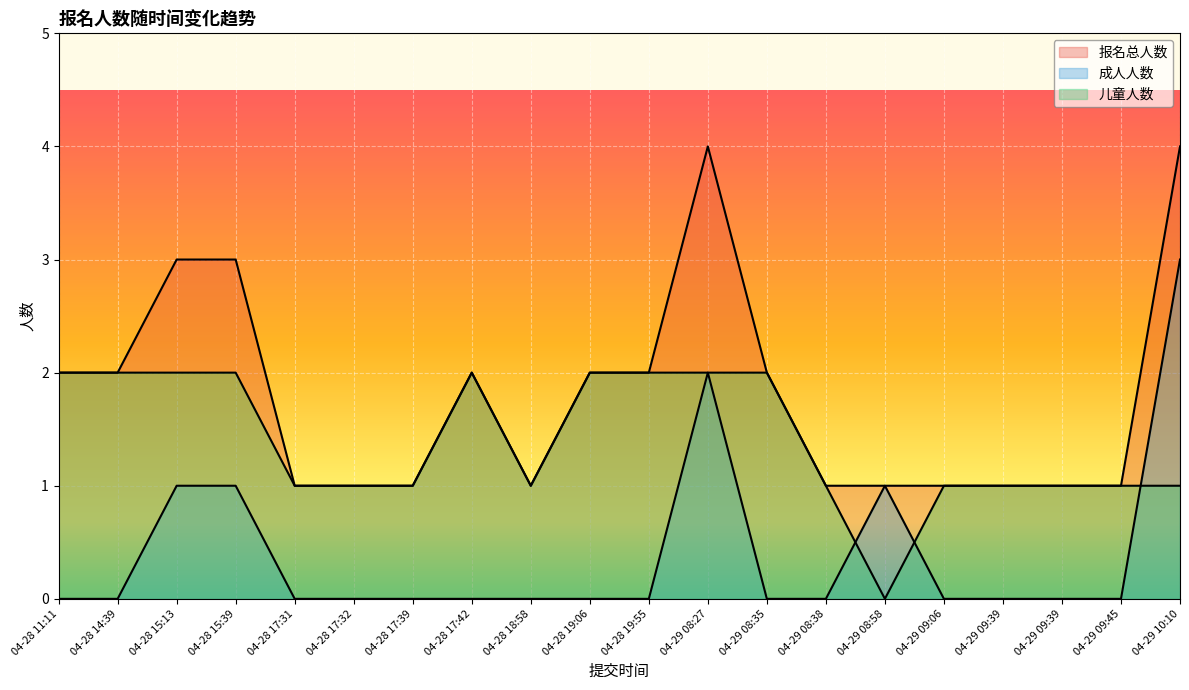

What is the label of the 5th point from the left?

04-28 17:31